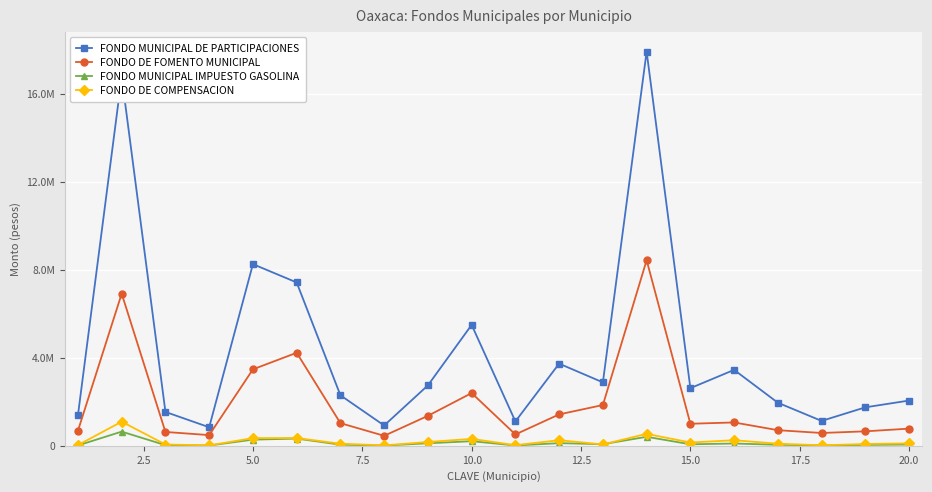

Does the chart have visible grid lines?

Yes